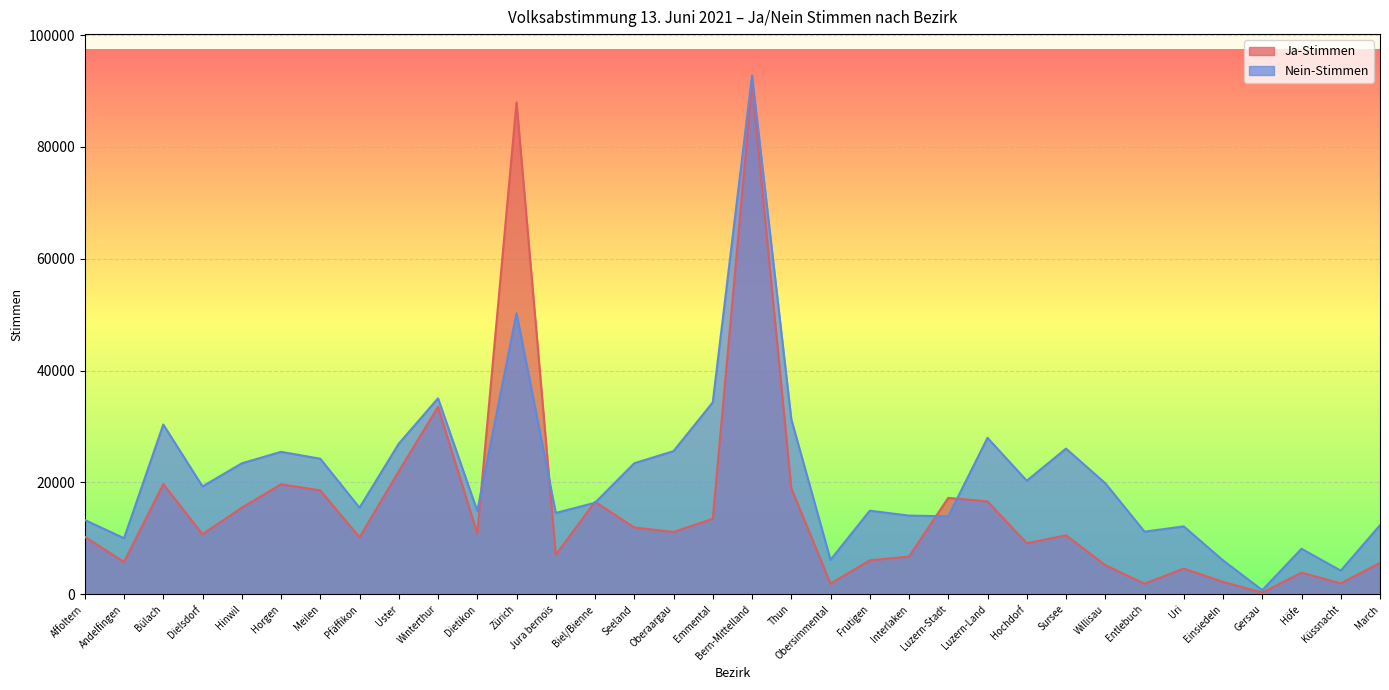

Reading left to right, extract all data points from this chart.

Ja-Stimmen: Affoltern=10274	Andelfingen=5773	Bülach=19694	Dielsdorf=10737	Hinwil=15475	Horgen=19667	Meilen=18580	Pfäffikon=10196	Uster=21984	Winterthur=33514	Dietikon=10856	Zürich=87967	Jura bernois=7060	Biel/Bienne=16536	Seeland=11941	Oberaargau=11139	Emmental=13497	Bern-Mittelland=91249	Thun=18970	Obersimmental=1902	Frutigen=6067	Interlaken=6741	Luzern-Stadt=17235	Luzern-Land=16612	Hochdorf=9126	Sursee=10545	Willisau=5210	Entlebuch=1884	Uri=4597	Einsiedeln=2213	Gersau=289	Höfe=3858	Küssnacht=1946	March=5601
Nein-Stimmen: Affoltern=13284	Andelfingen=10021	Bülach=30354	Dielsdorf=19285	Hinwil=23414	Horgen=25472	Meilen=24236	Pfäffikon=15479	Uster=26932	Winterthur=35035	Dietikon=14899	Zürich=50274	Jura bernois=14541	Biel/Bienne=16367	Seeland=23430	Oberaargau=25596	Emmental=34320	Bern-Mittelland=92751	Thun=31319	Obersimmental=6157	Frutigen=14940	Interlaken=14070	Luzern-Stadt=13942	Luzern-Land=27972	Hochdorf=20300	Sursee=26051	Willisau=19858	Entlebuch=11199	Uri=12137	Einsiedeln=6059	Gersau=738	Höfe=8134	Küssnacht=4225	March=12351